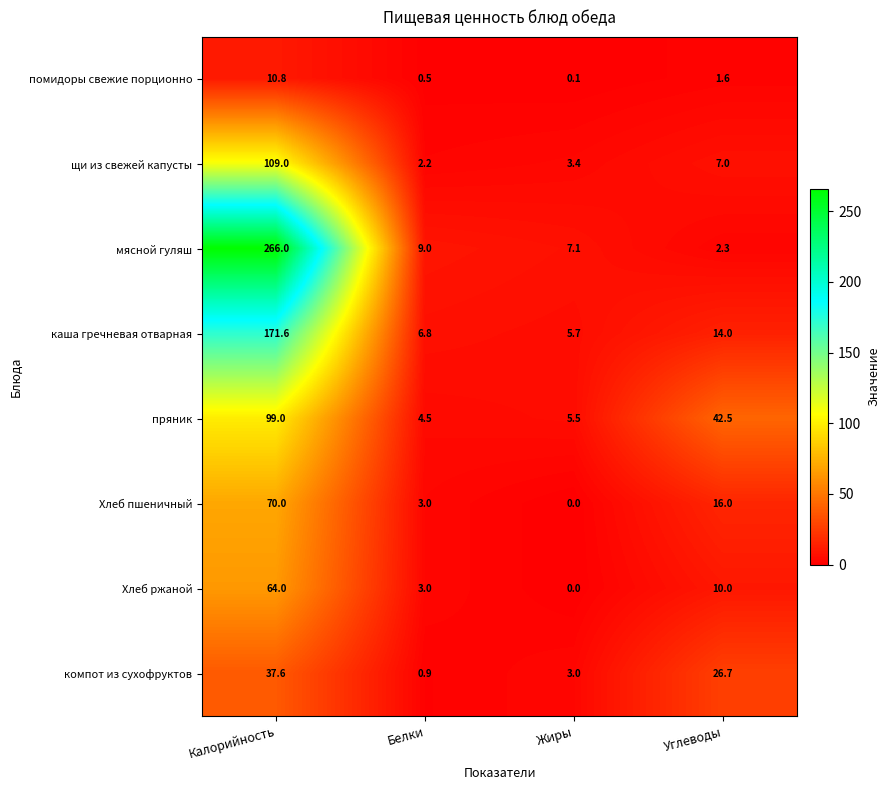

How many series are shown in this chart?

8